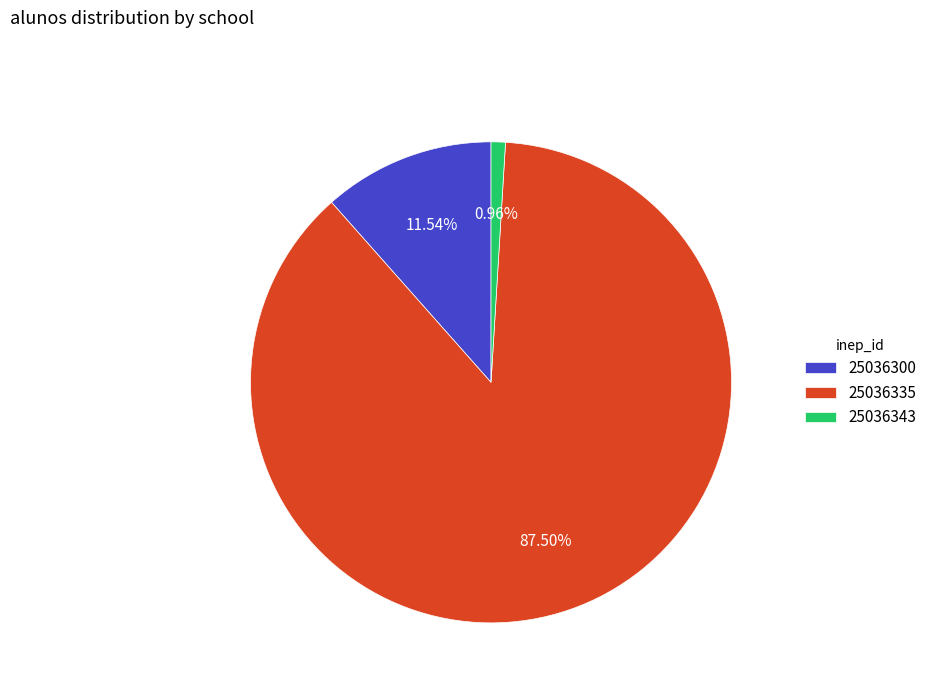

Is it true that 25036335 is 82% of the pie?

False